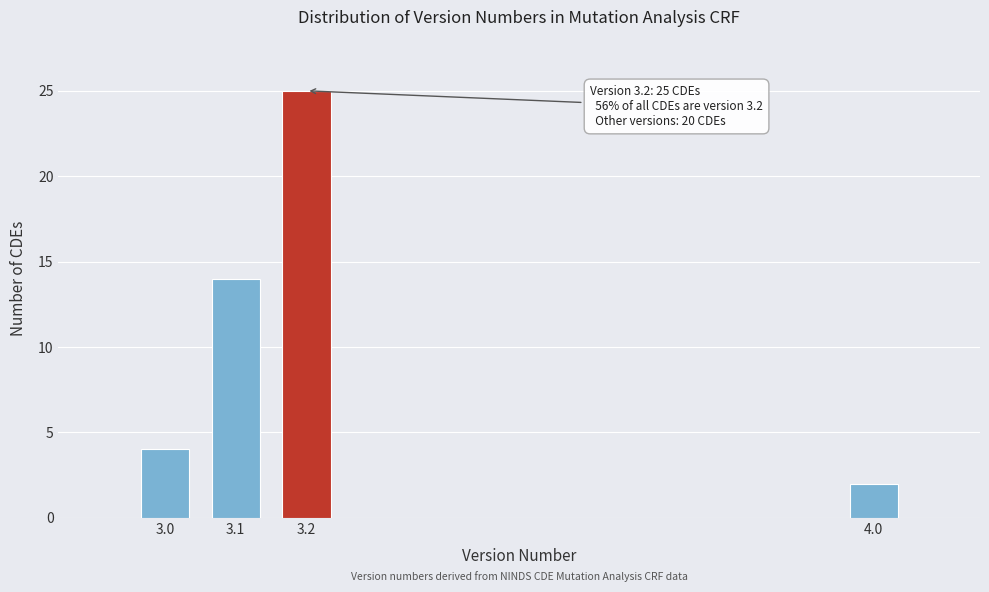

Reading left to right, extract all data points from this chart.

3.0=4	3.1=14	3.2=25	4.0=2